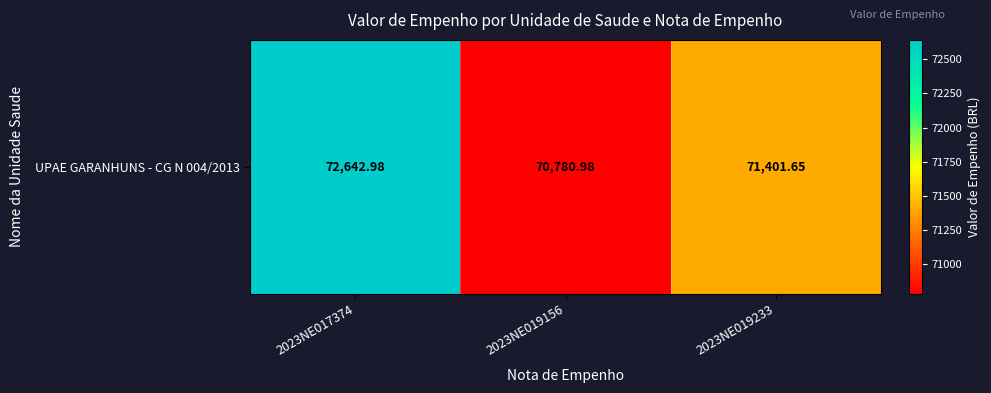

The chart shows a value of 29809.2 at 2023NE019156. True or false?

False